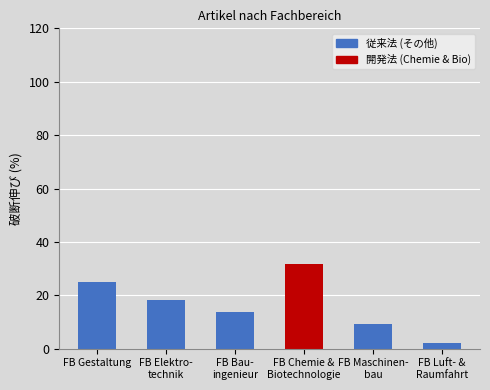

Approximately how many times larger is the value at FB Bau-
ingenieur compared to FB Maschinen-
bau?

1.5